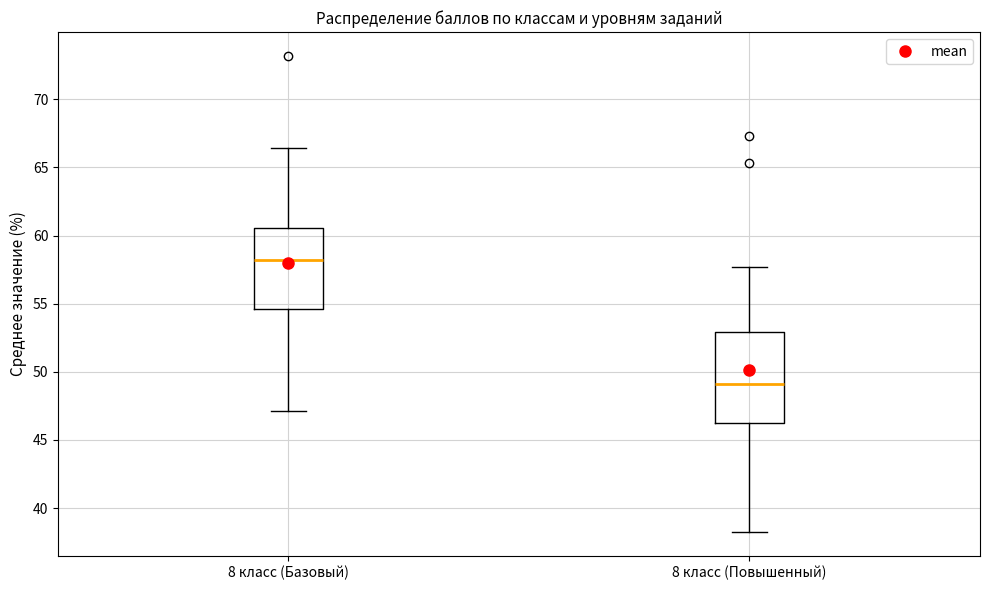

Reading left to right, read every box against the y-axis: the position of its median line, the range the box covers, and the ends of its whiskers. The values are not printed on the chart, so give them approximately, as read against the axis.

8 класс (Базовый): median 58.0, box 54.5 to 60.5, whiskers 47.0 to 66.5
8 класс (Повышенный): median 49.0, box 46.0 to 53.0, whiskers 38.0 to 57.5